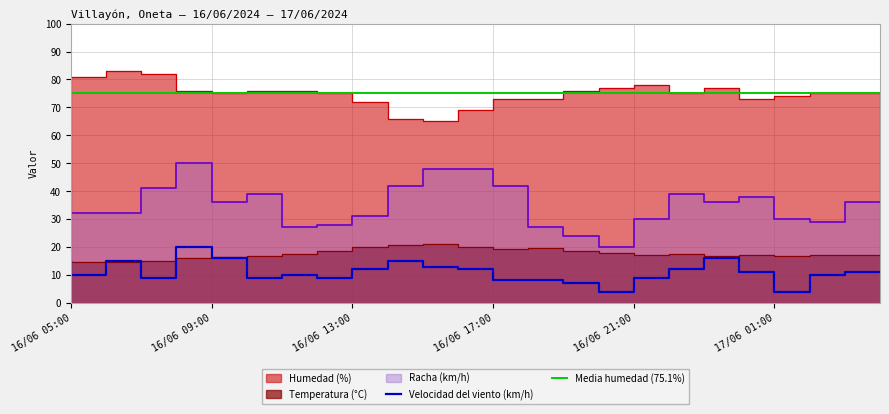

At which category is the sum across all series the highest?

16/06 09:00